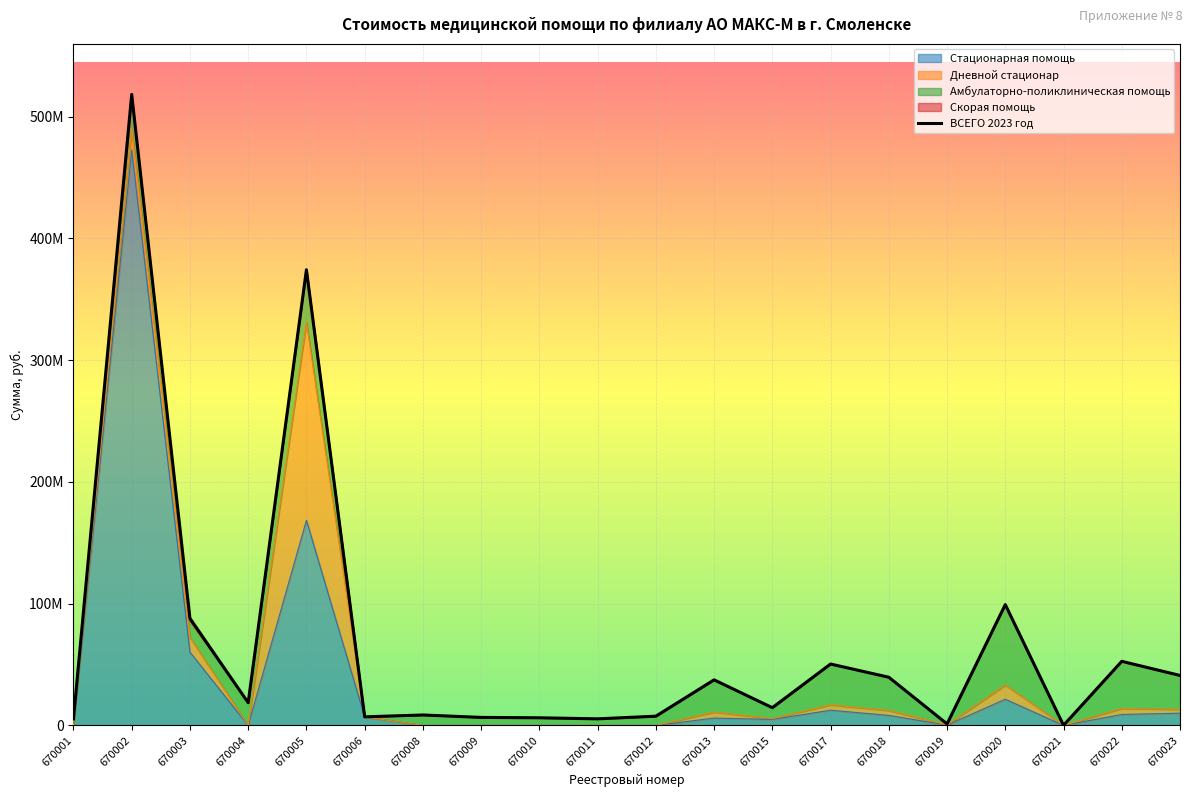

What is the difference between the values at 670005 and 670010?

368004517.6